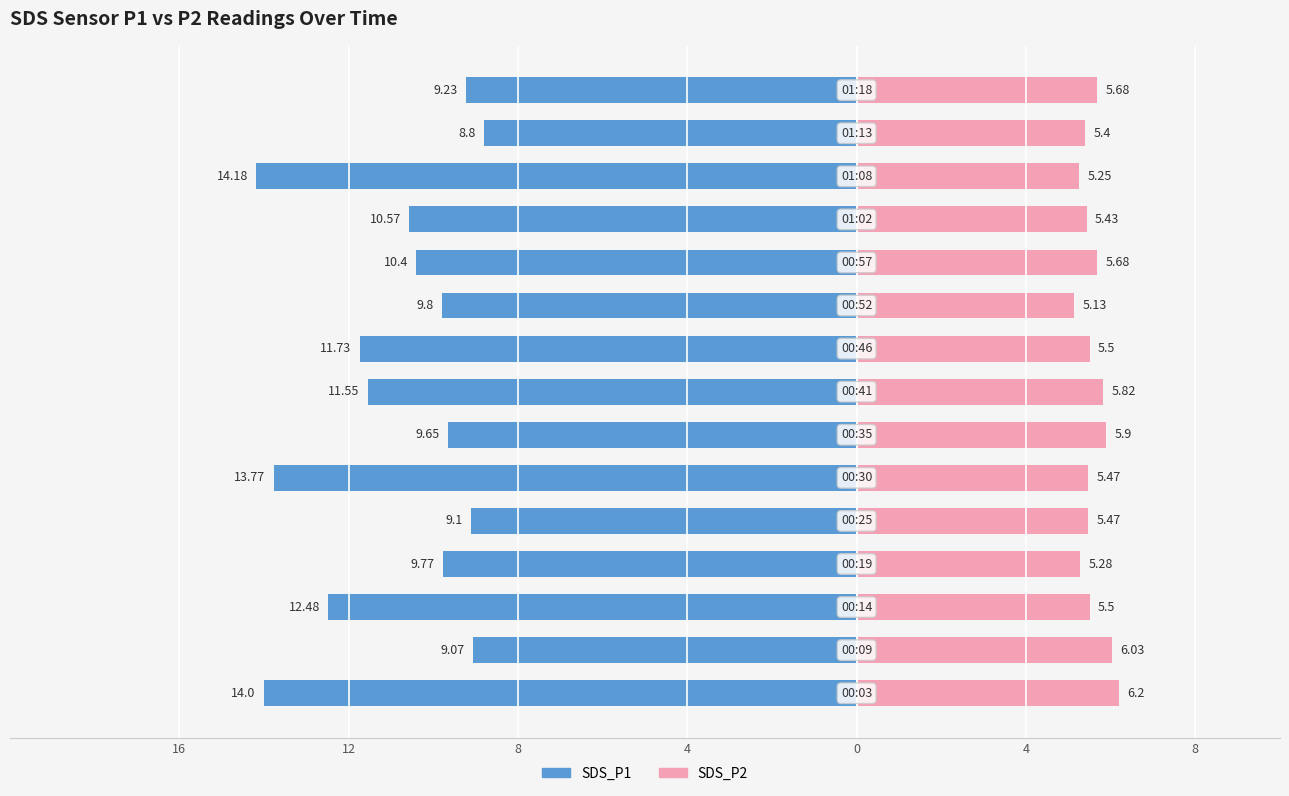

Which series has the largest range (max minus min)?

SDS_P1